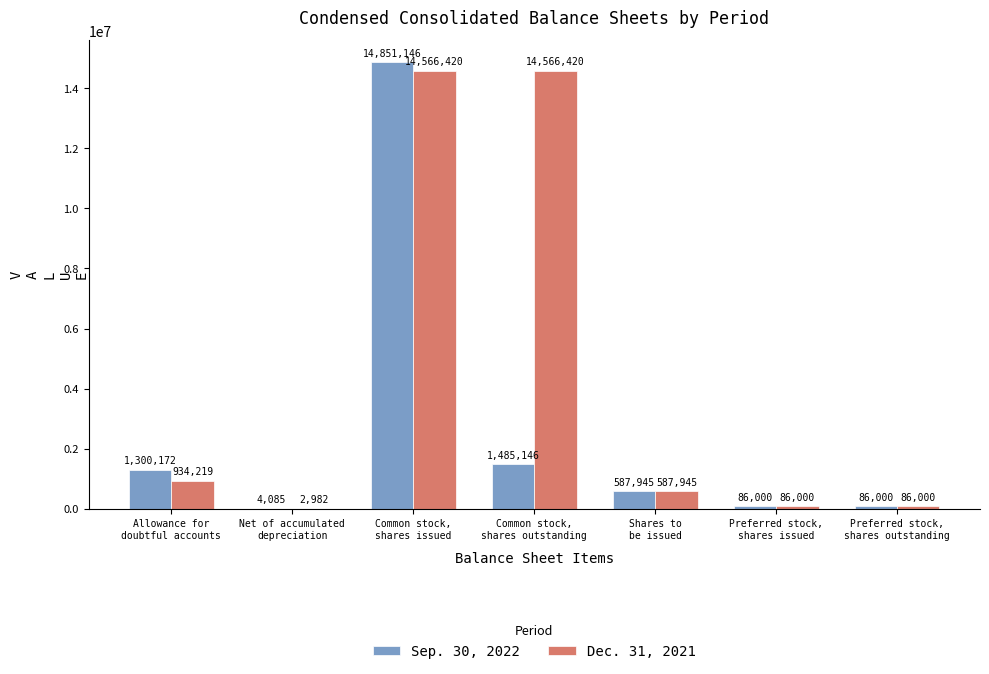

What is the total value across all series at Shares to
be issued?

1175890